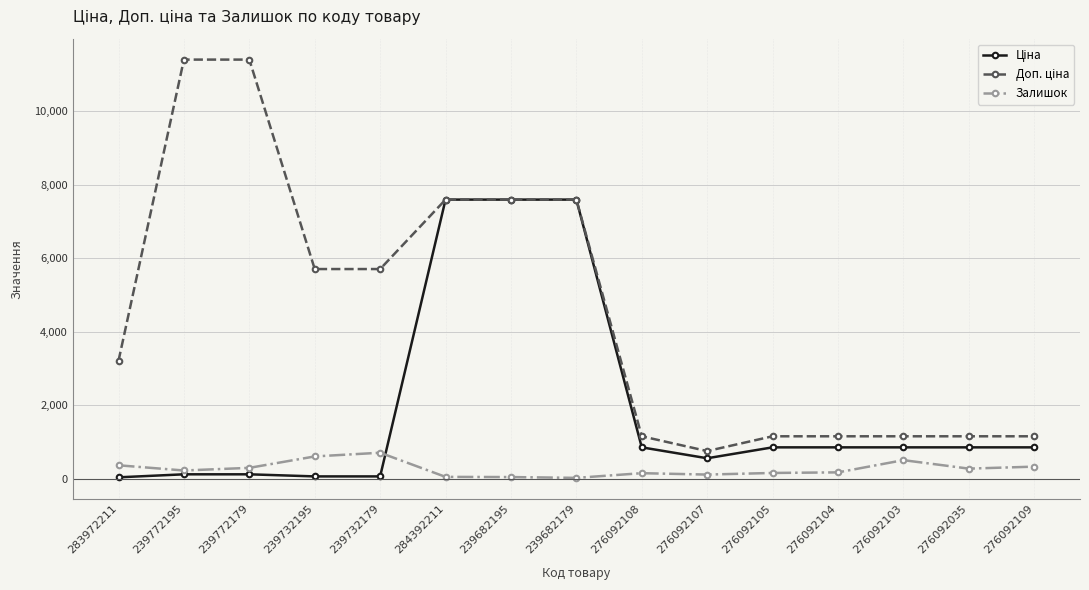

What is the maximum value shown in the chart?

11410.0